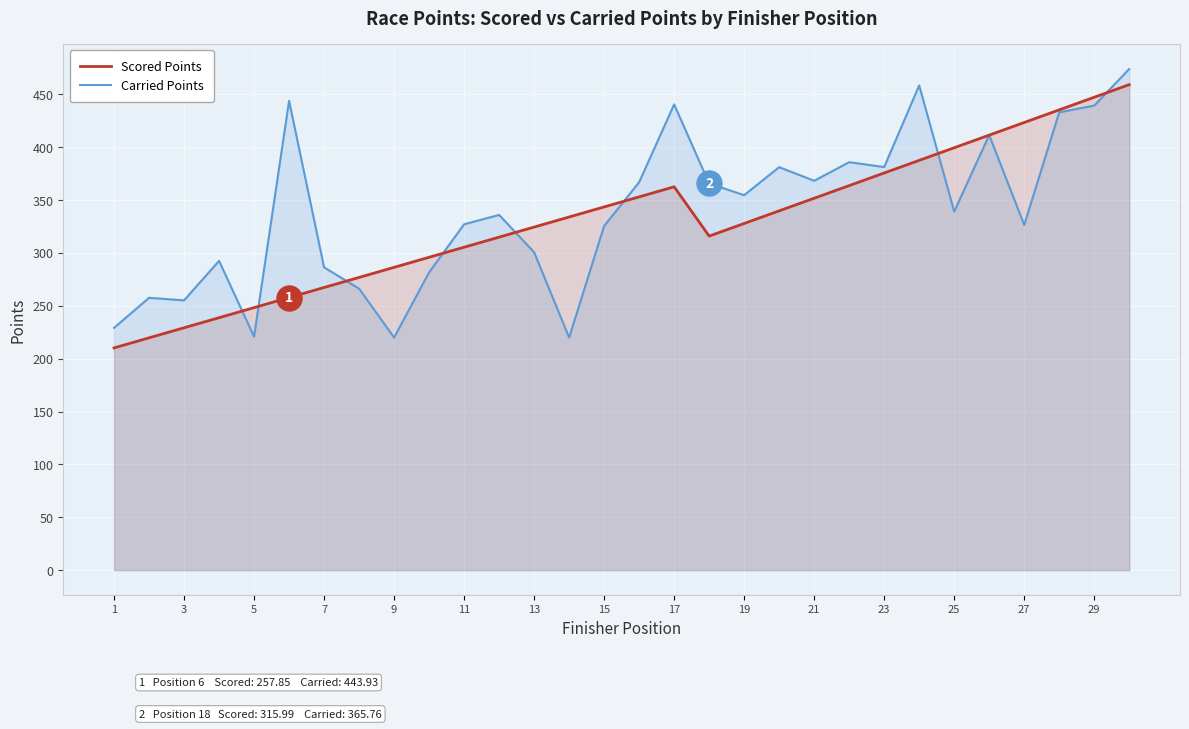

What is the lowest value of the Carried Points series?

220.0